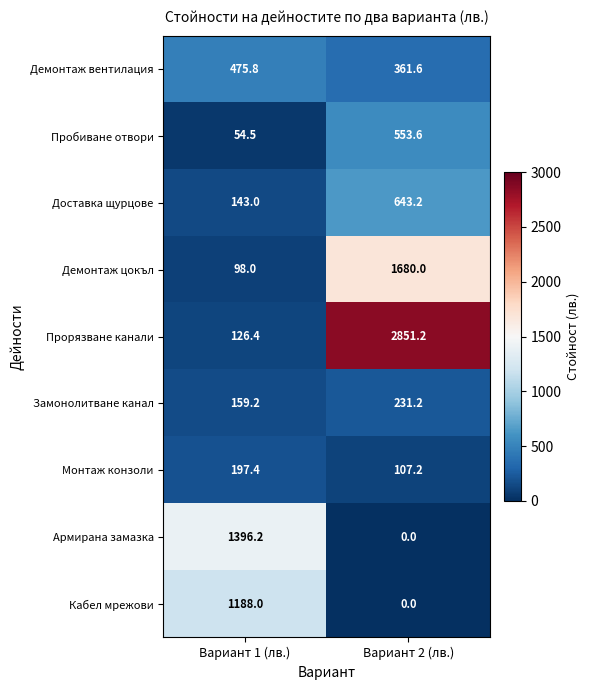

Which label corresponds to the largest value in the chart?

Вариант 2 (лв.)